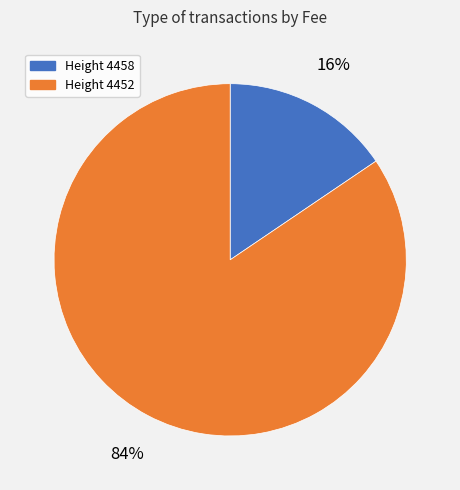

Combined, do Height 4458 and Height 4452 account for over 50%?

Yes